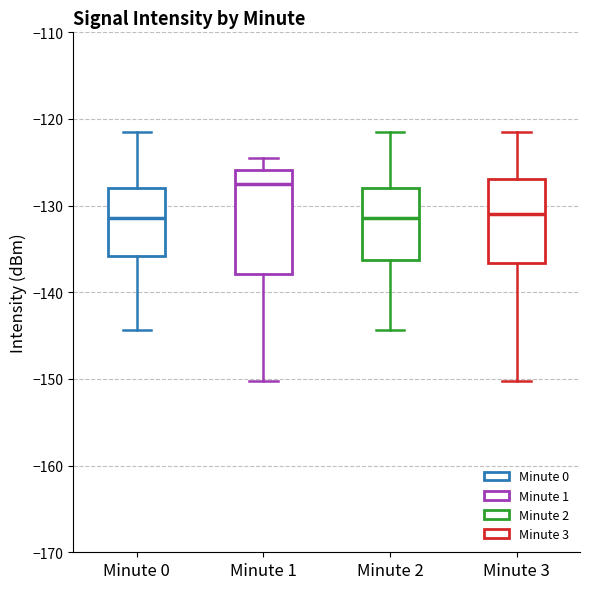

Which box is the tallest, from its lower edge to its upper edge?

Minute 1